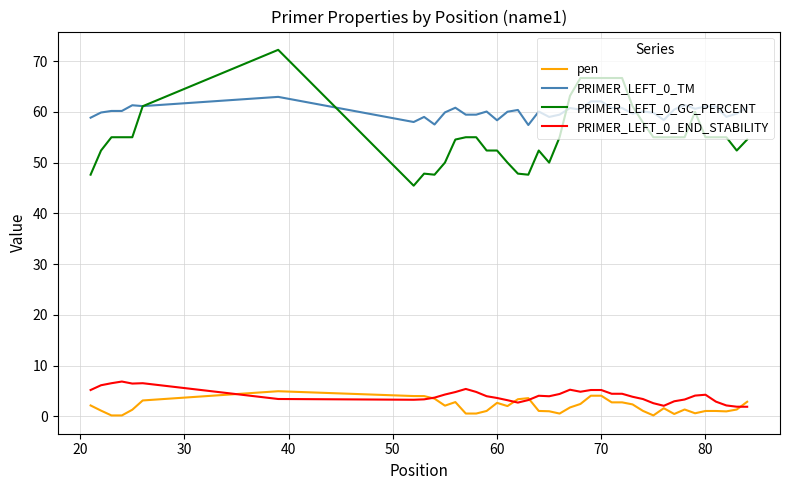

Which series has the largest range (max minus min)?

PRIMER_LEFT_0_GC_PERCENT